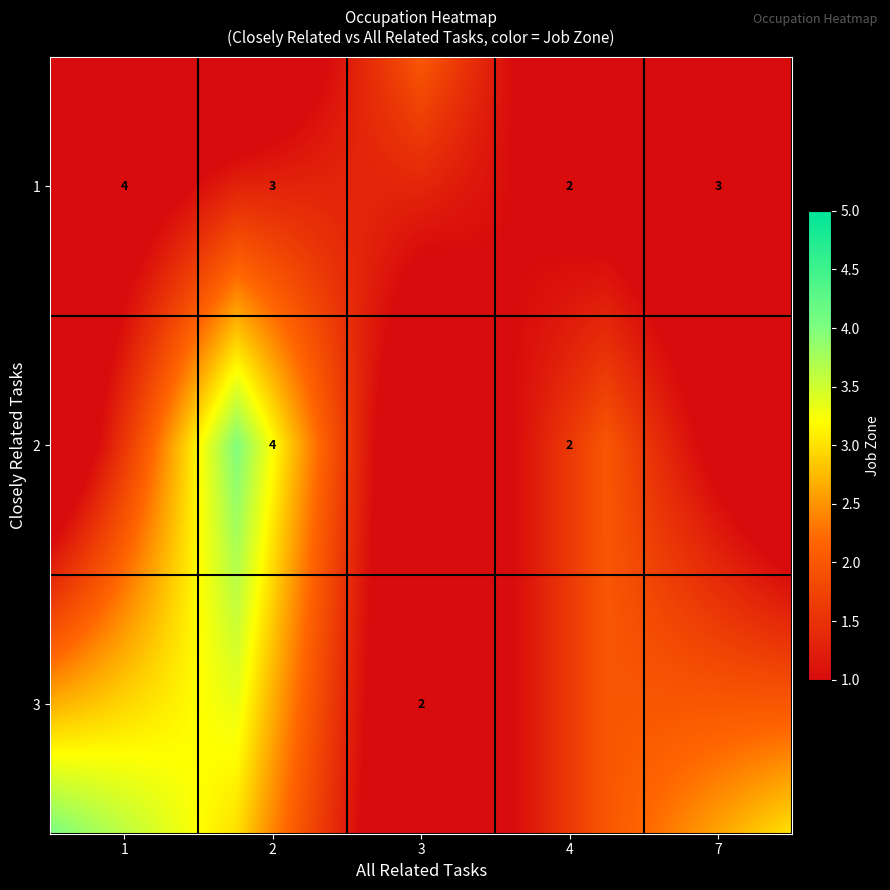

Count the closely_related values in the range 1 to 2.

10